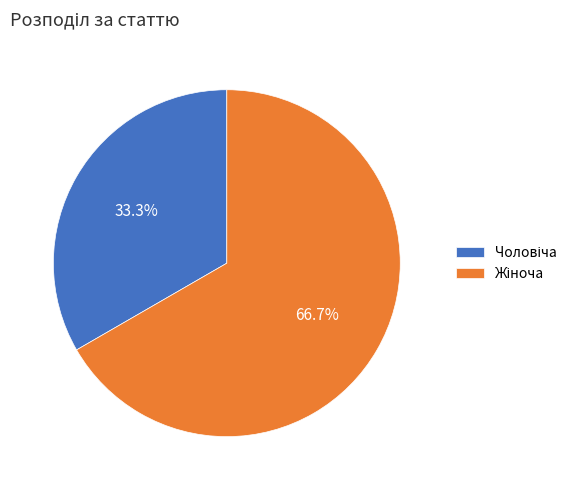

Is there a majority slice in this chart?

Yes